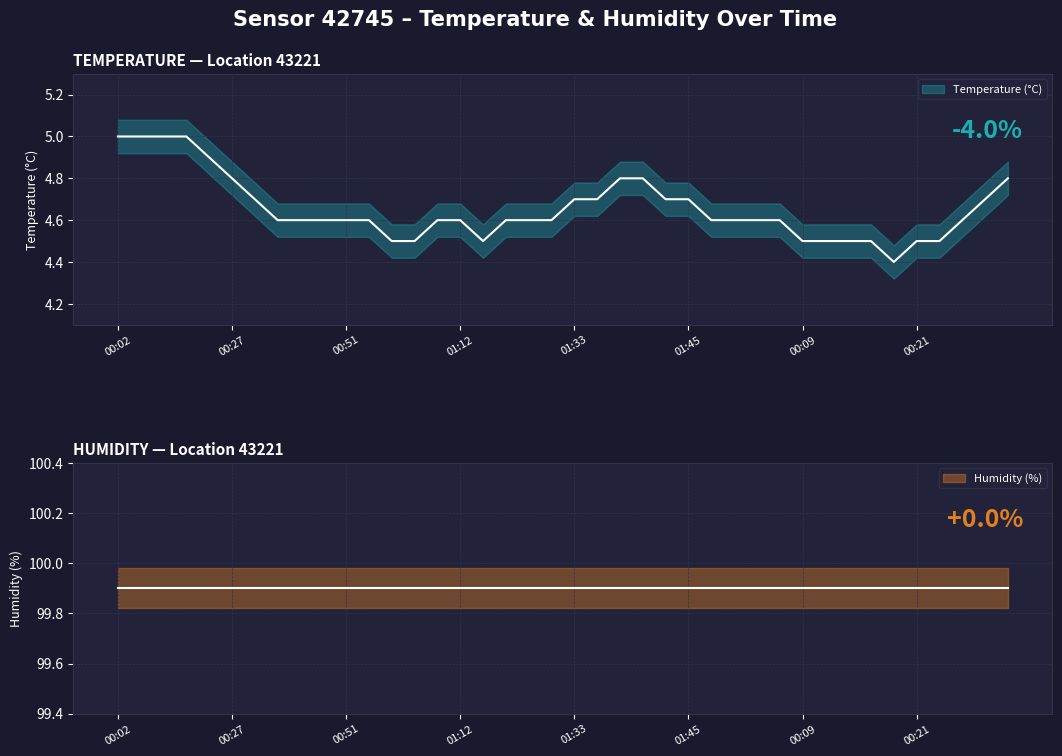

What is the label of the 39th point from the left?

00:29